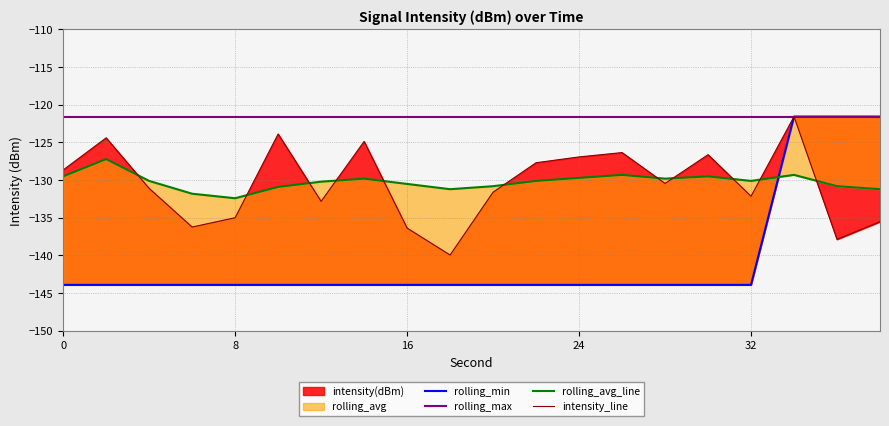

How many interior local valleys does the rolling_avg_line series have?

4